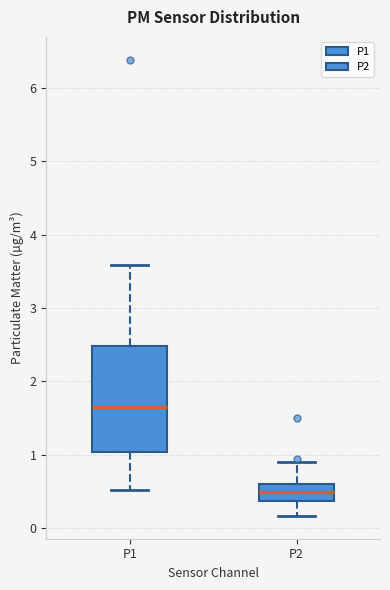

Reading left to right, transcribe this box plot: for each box, give where its median line is, the range the box spans, and where its two whiskers end, as read against the y-axis. The values are not printed on the chart, so give them approximately, as read against the axis.

P1: median 1.7, box 1.0 to 2.5, whiskers 0.5 to 3.6
P2: median 0.5, box 0.4 to 0.6, whiskers 0.2 to 0.9